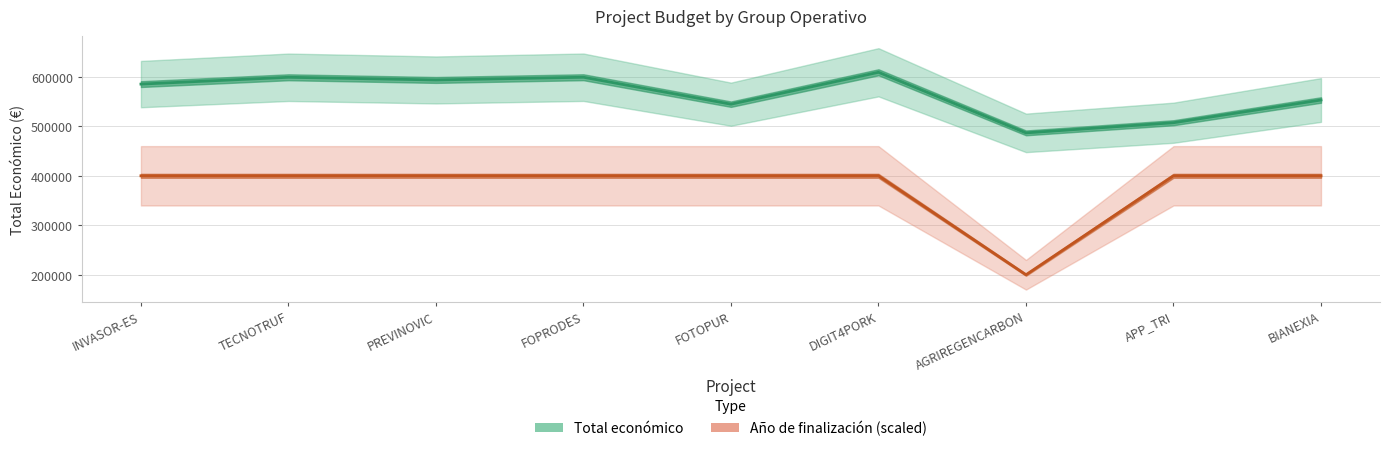

In Total económico, how many points are lower than both neighbors (excluding endpoints)?

3